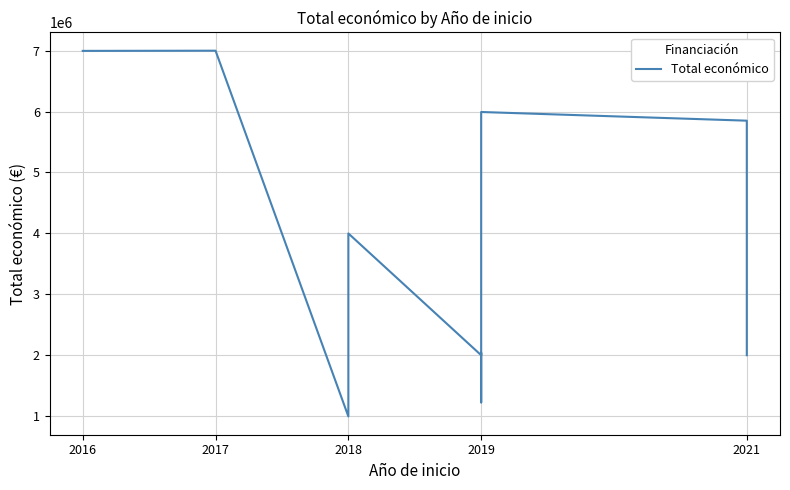

What is the average value?

3809905